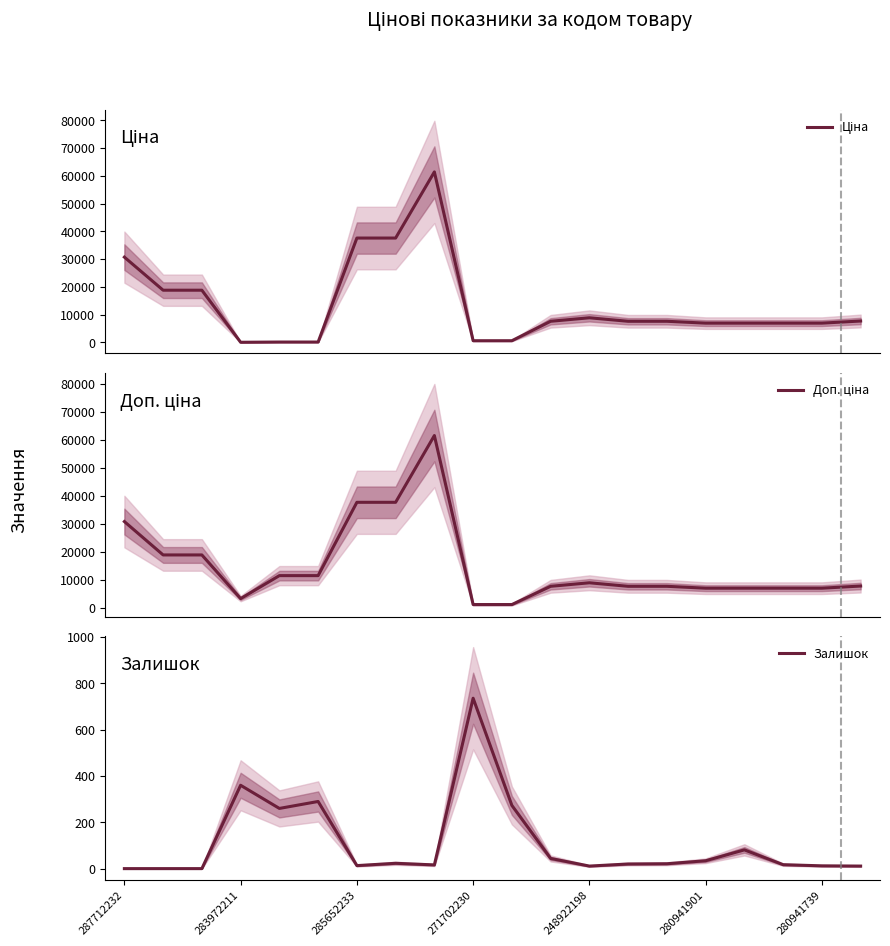

In Ціна, how many points are lower than both neighbors (excluding endpoints)?

1